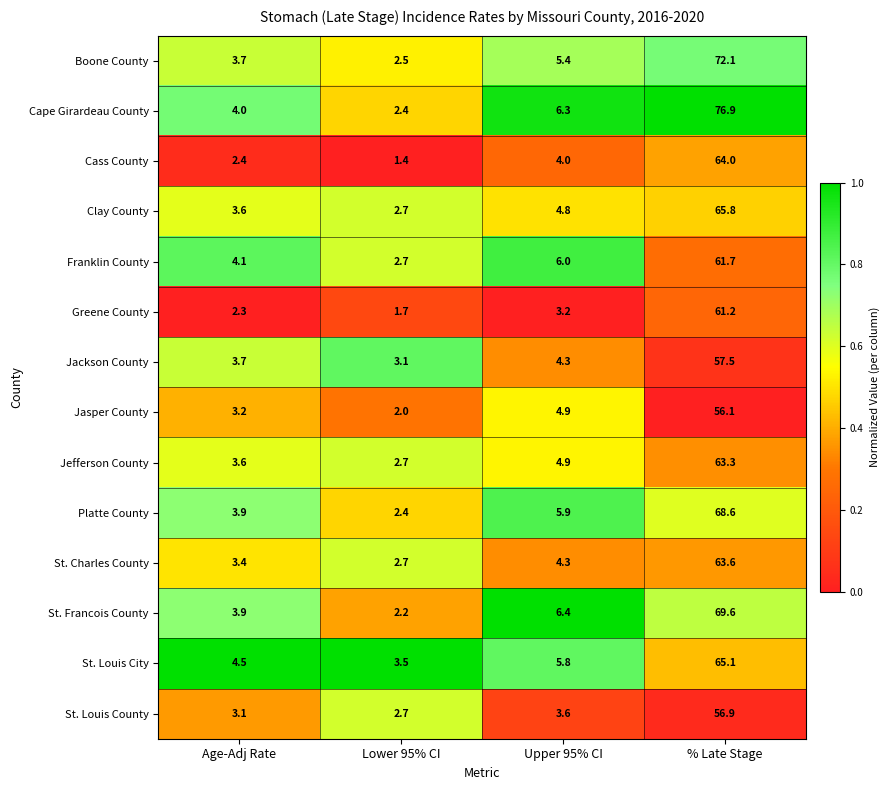

List the series in order of their peak value, highest first.

Cape Girardeau County, Boone County, St. Francois County, Platte County, Clay County, St. Louis City, Cass County, St. Charles County, Jefferson County, Franklin County, Greene County, Jackson County, St. Louis County, Jasper County